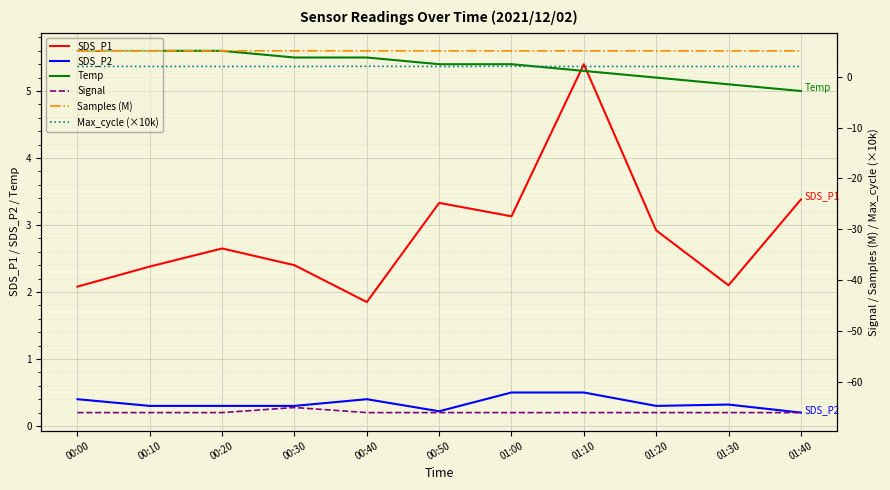

At which category is the sum across all series the highest?

01:10